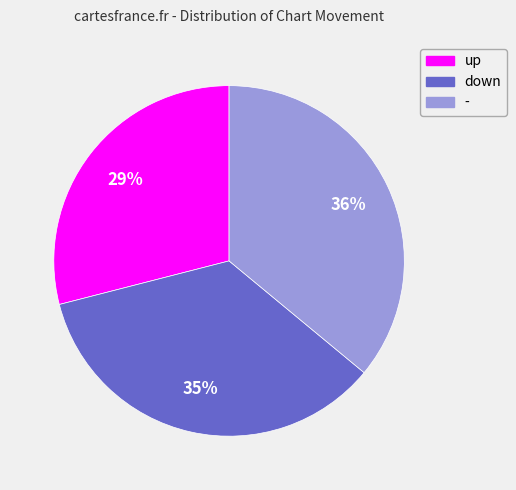

What percentage is the up slice, to the nearest percent?

29%